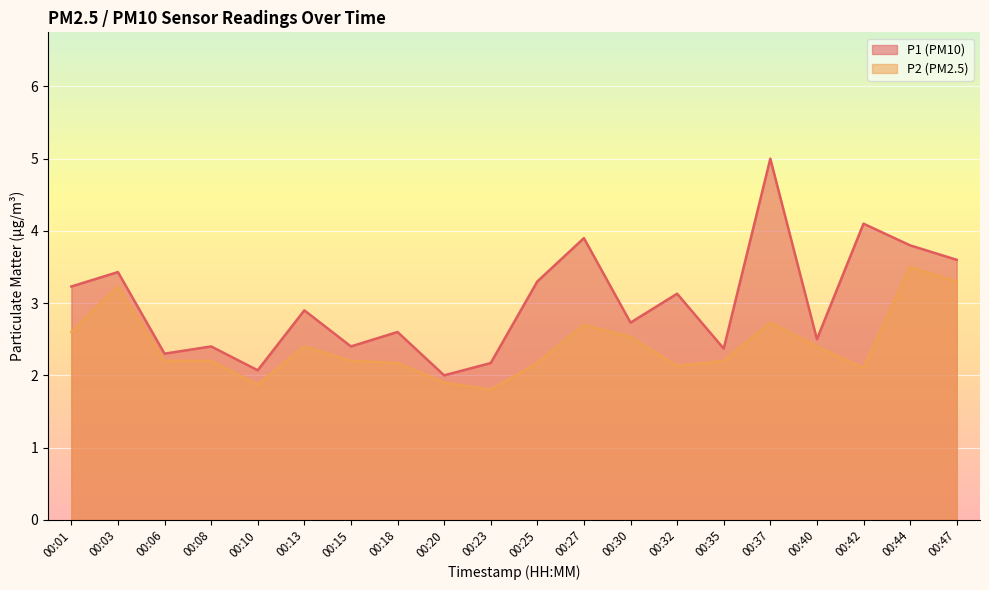

Is it true that P1 equals 2.5 at 00:40?

True